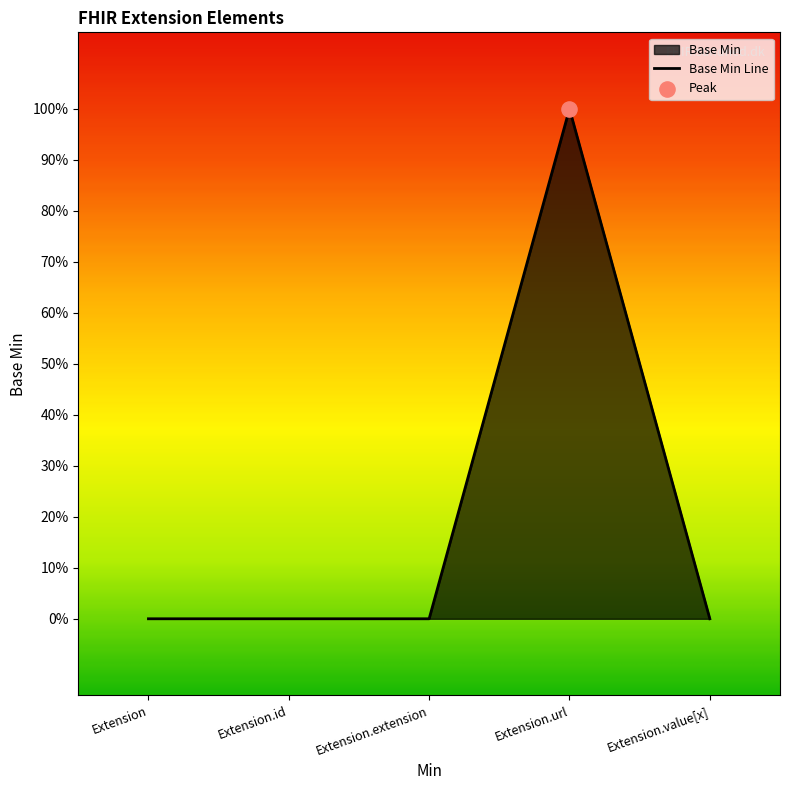

Between Extension.extension and Extension.url, which is larger?

Extension.url